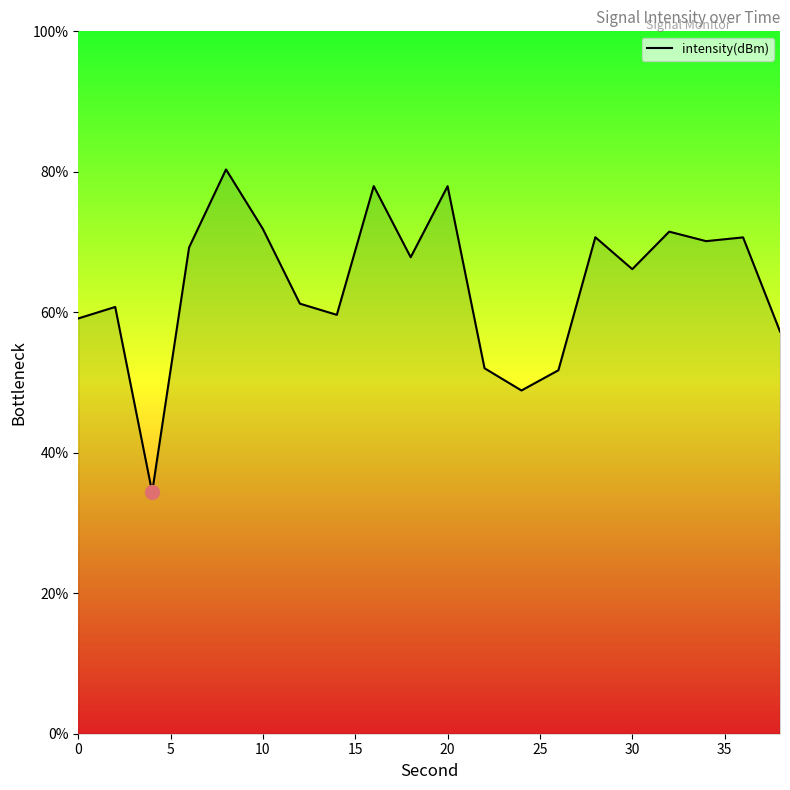

What is the minimum value shown in the chart?

34.4